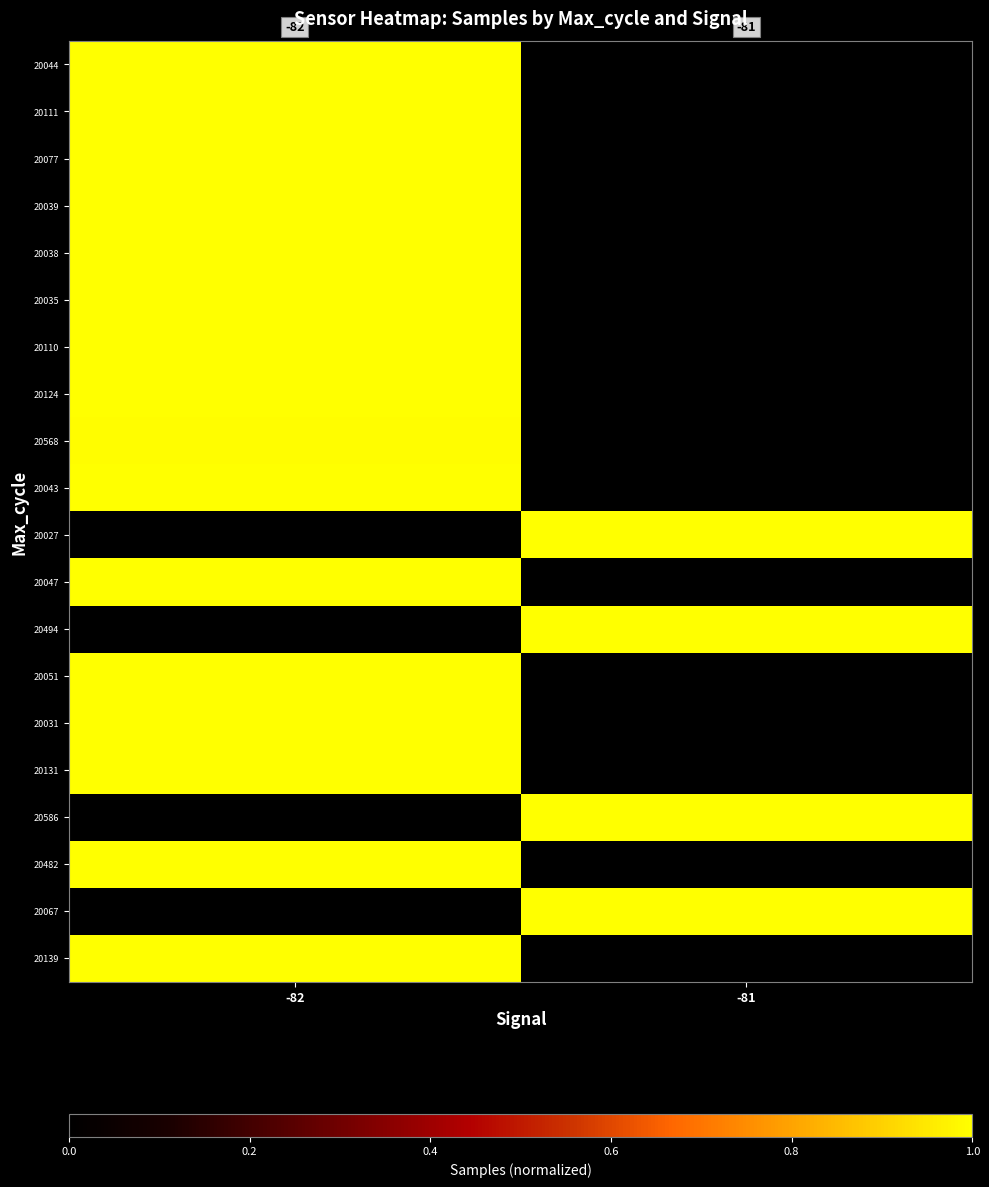

At how many categories does at least one series exceed 0?

2